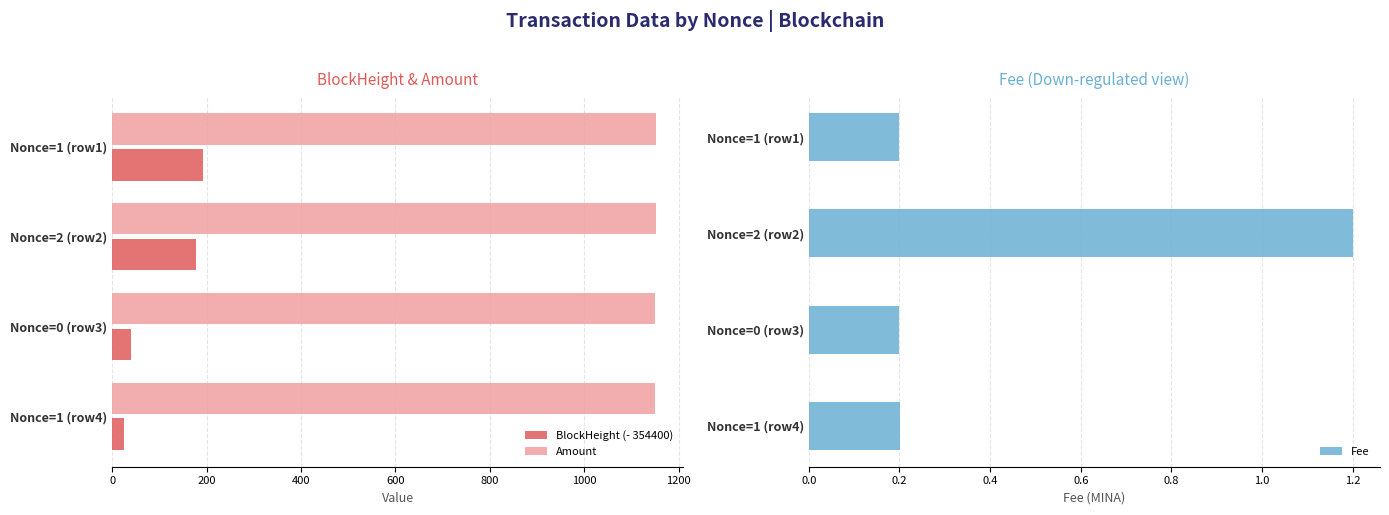

What is the sum of all Amount values?

4602.6